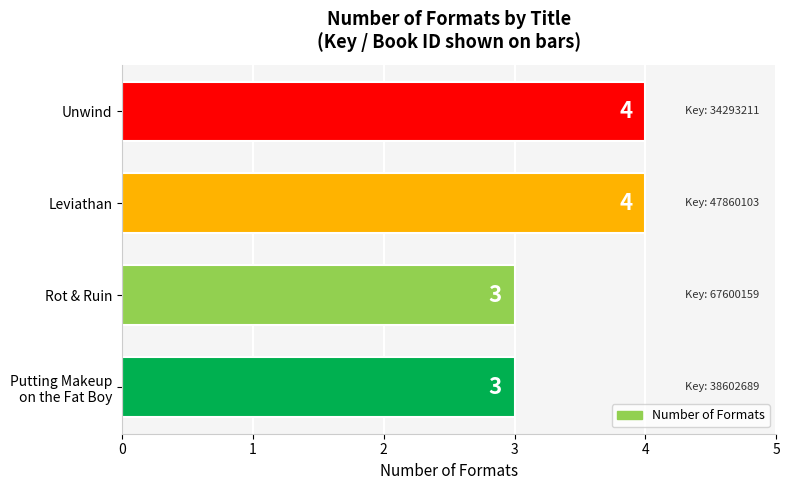

The chart shows a value of 2 at Unwind. True or false?

False